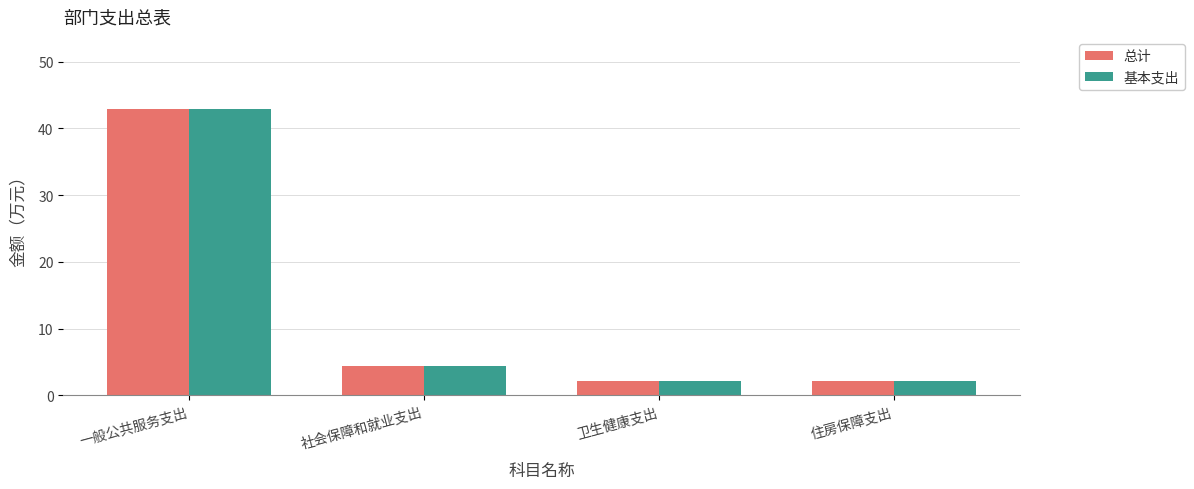

True or false: 基本支出 has a value of 43.0 at 一般公共服务支出.

True